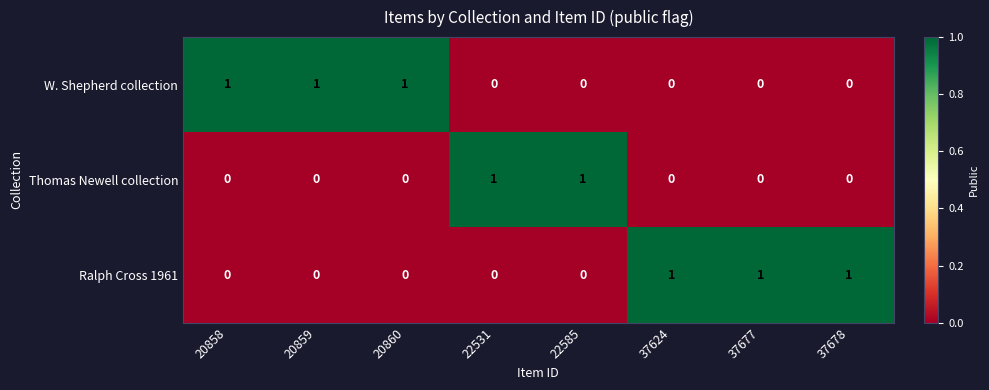

Count the Ralph Cross 1961 values in the range 0 to 1.

8